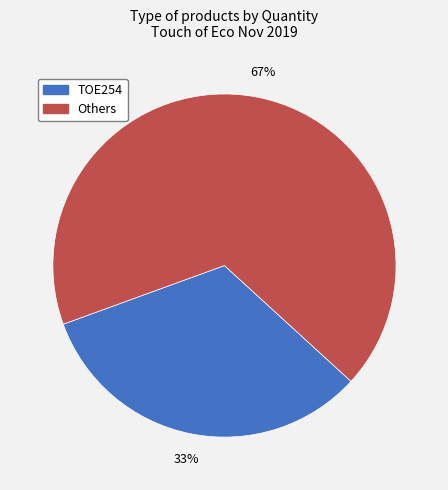

Does any single category account for the majority?

Yes